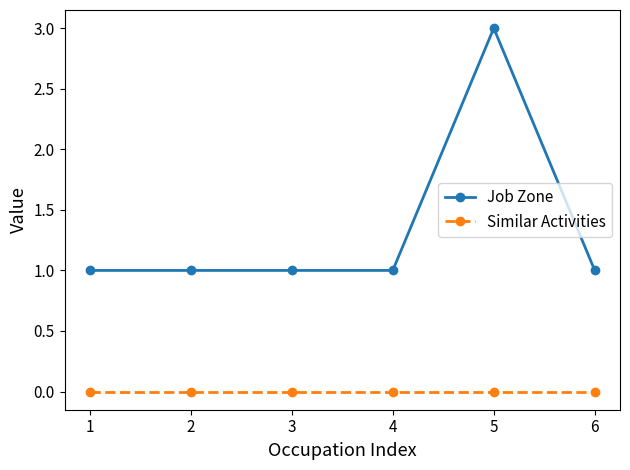

Does the chart display data point markers on the line(s)?

Yes